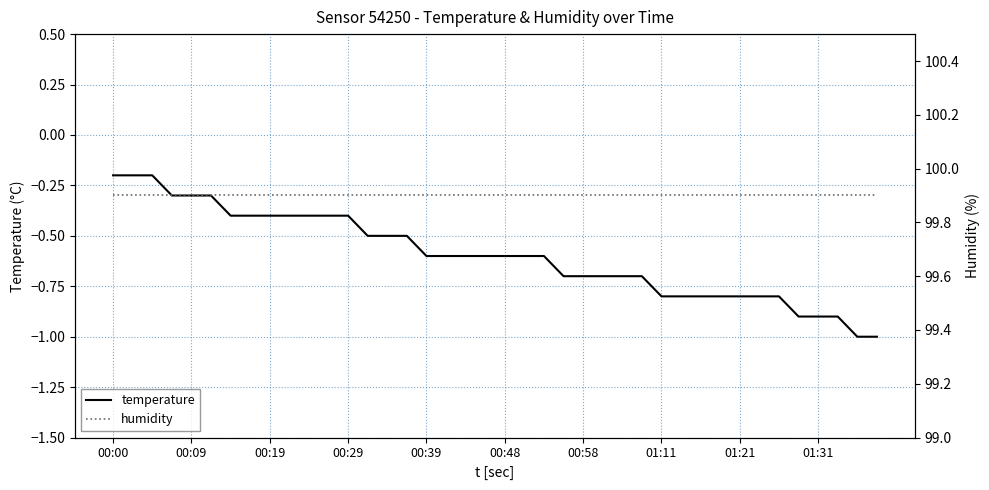

Reading left to right, transcribe all the data shown in this chart.

temperature: -0.2	-0.2	-0.2	-0.3	-0.3	-0.3	-0.4	-0.4	-0.4	-0.4	-0.4	-0.4	-0.4	-0.5	-0.5	-0.5	-0.6	-0.6	-0.6	-0.6	-0.6	-0.6	-0.6	-0.7	-0.7	-0.7	-0.7	-0.7	-0.8	-0.8	-0.8	-0.8	-0.8	-0.8	-0.8	-0.9	-0.9	-0.9	-1.0	-1.0
humidity: 99.9	99.9	99.9	99.9	99.9	99.9	99.9	99.9	99.9	99.9	99.9	99.9	99.9	99.9	99.9	99.9	99.9	99.9	99.9	99.9	99.9	99.9	99.9	99.9	99.9	99.9	99.9	99.9	99.9	99.9	99.9	99.9	99.9	99.9	99.9	99.9	99.9	99.9	99.9	99.9